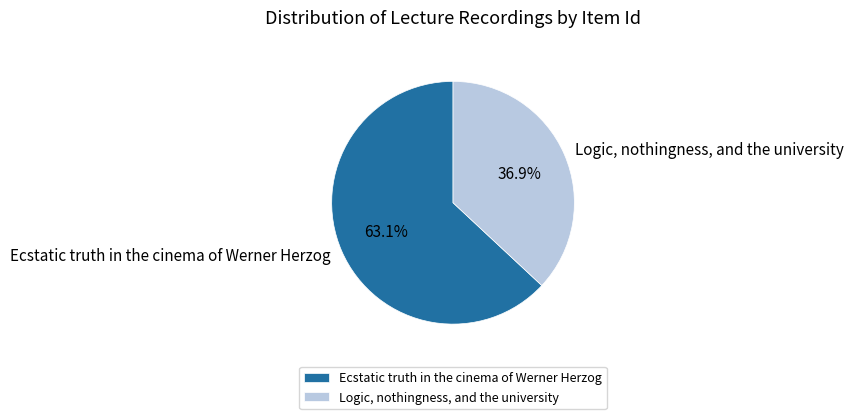

True or false: Logic, nothingness, and the university accounts for 47% of the total.

False